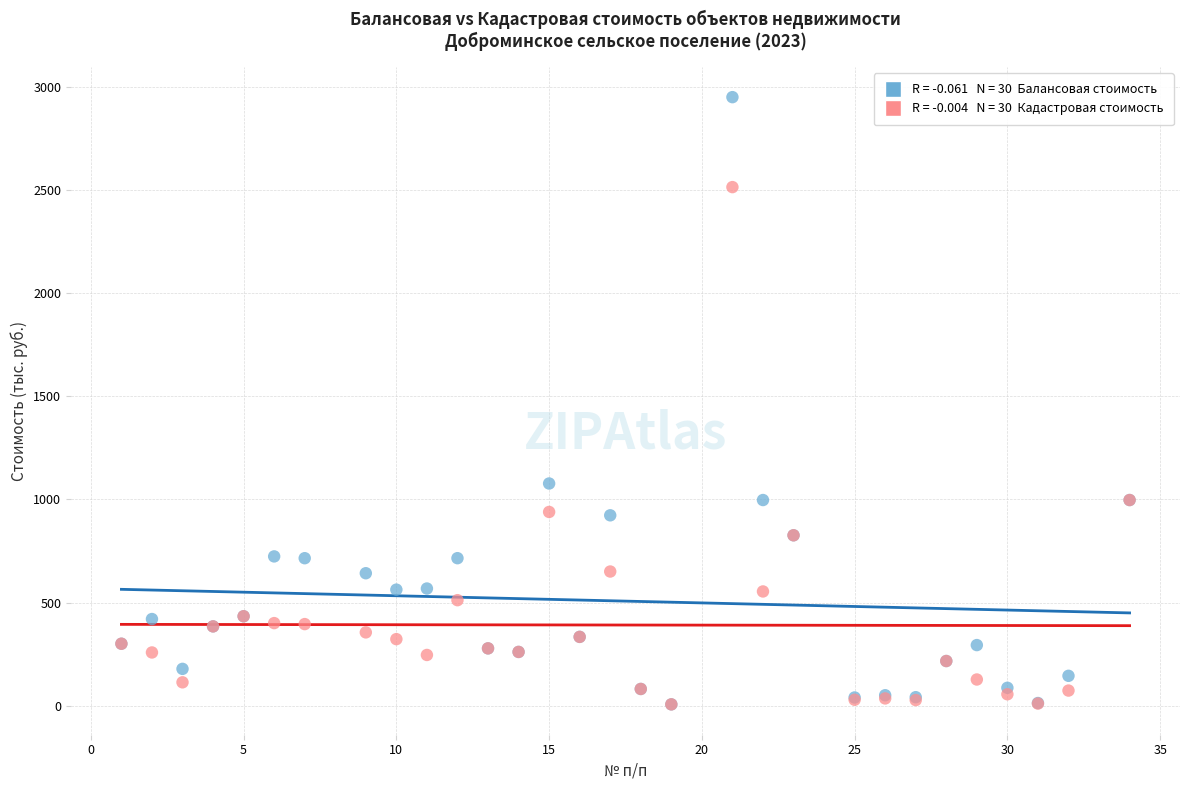

Across all series, what Y value is closest to 1478?

1077.5